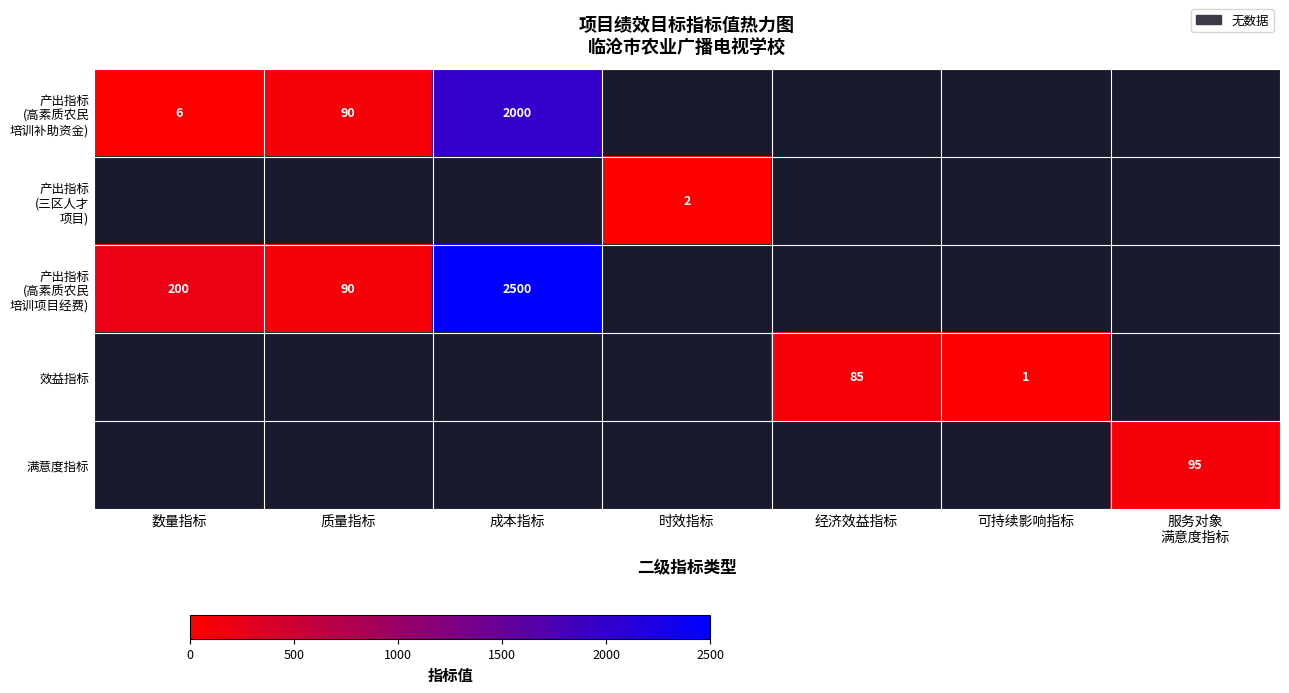

The value of 效益指标 at 可持续影响指标 is 1. True or false?

True